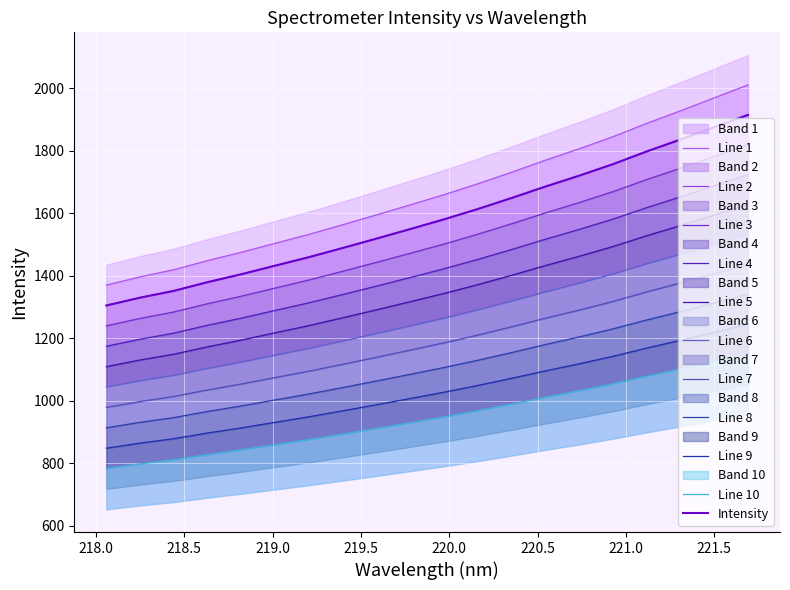

Which has a higher value, 218.6332 or 220.7354?

220.7354